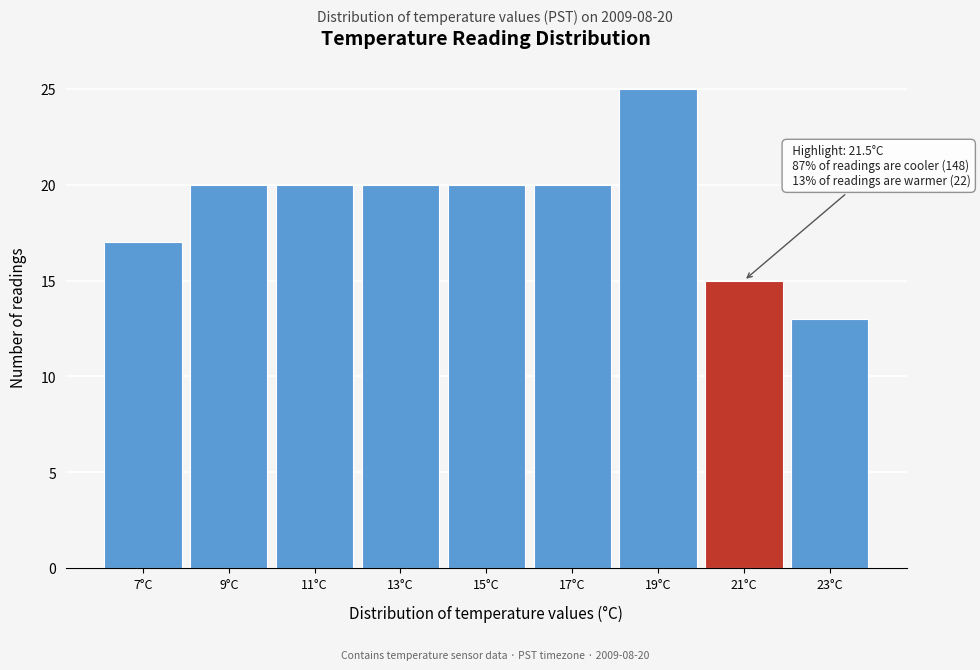

Reading right to left, list all the values displayed in this chart.

23°C=13	21°C=15	19°C=25	17°C=20	15°C=20	13°C=20	11°C=20	9°C=20	7°C=17